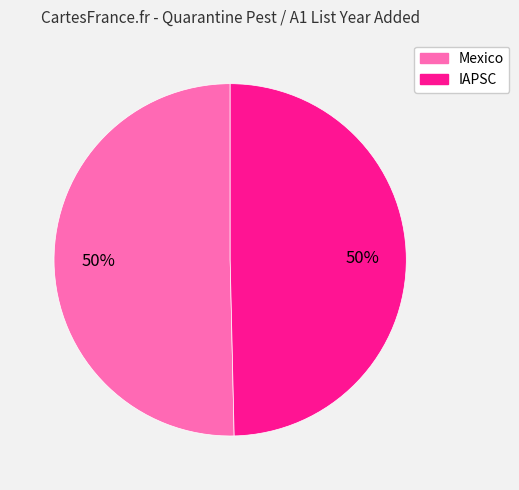

Approximately how many times larger is the value at Mexico compared to IAPSC?

1.0